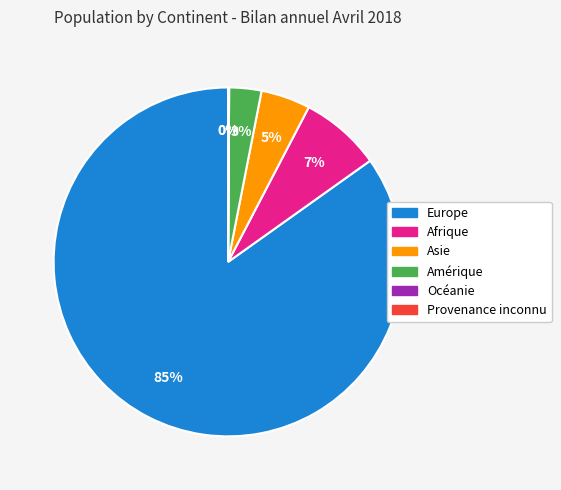

Which has a higher value, Afrique or Europe?

Europe